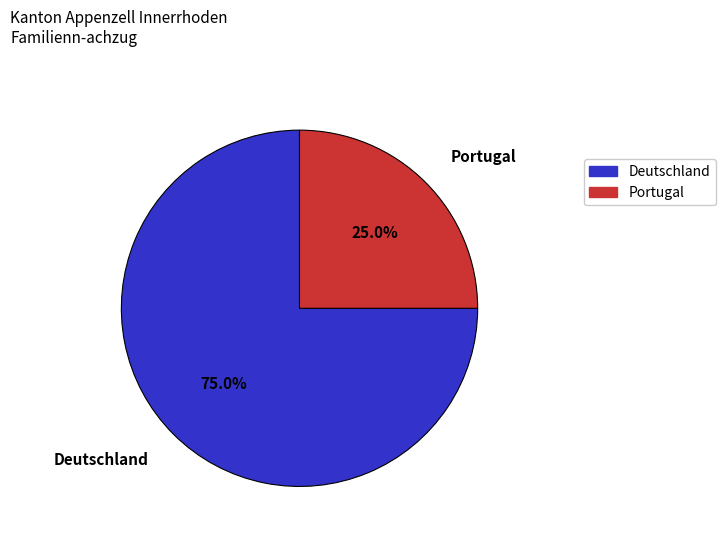

What is the majority slice?

Deutschland